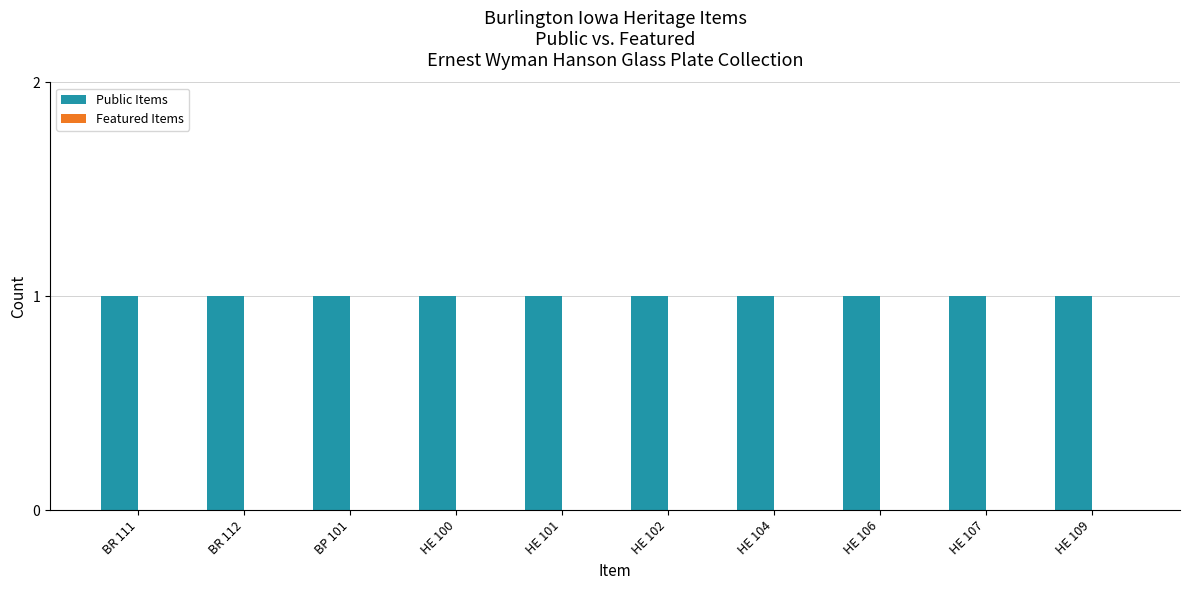

What is the total value across all series at HE 107?

1